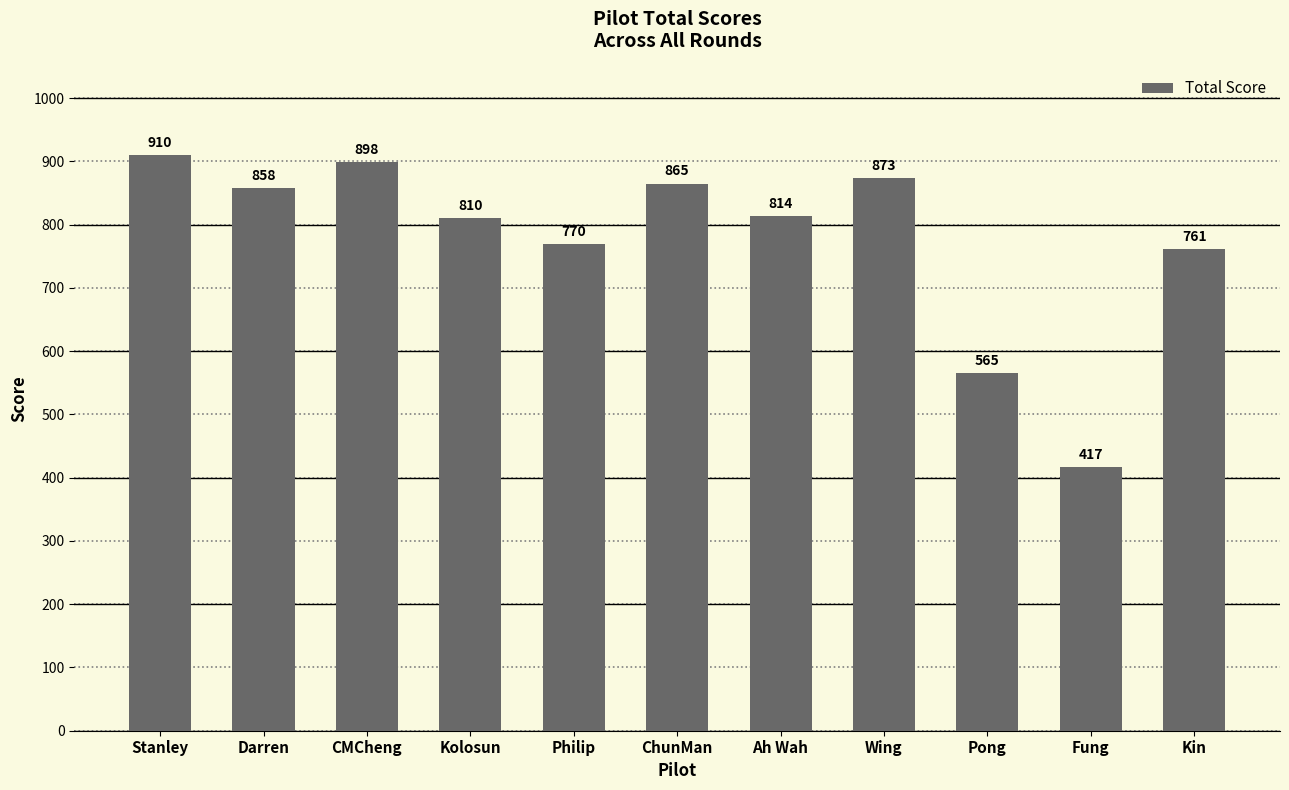

Are the bars grouped side by side (vs. stacked)?

No